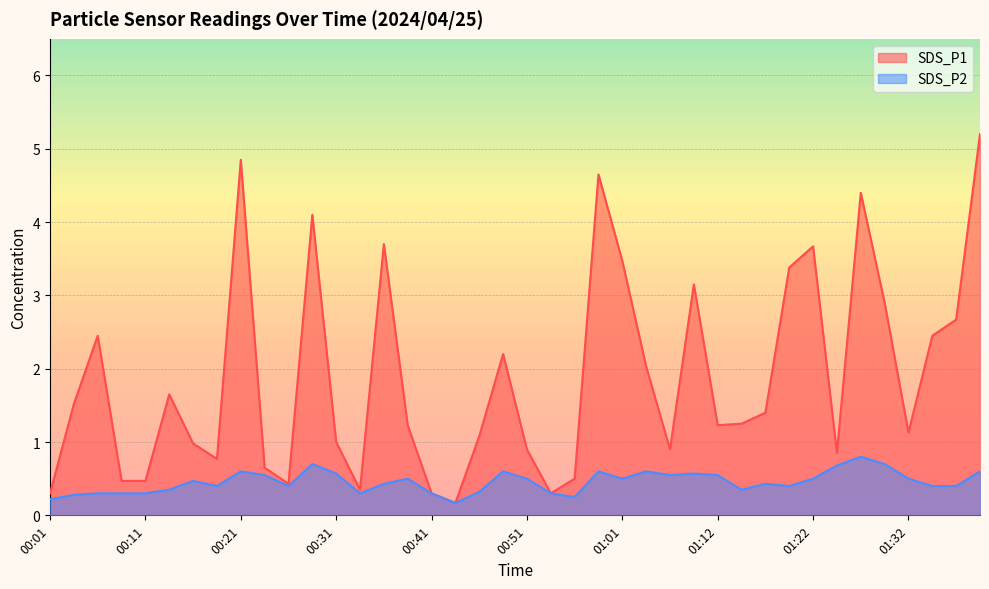

At which label is SDS_P2 closest to 0?

00:44